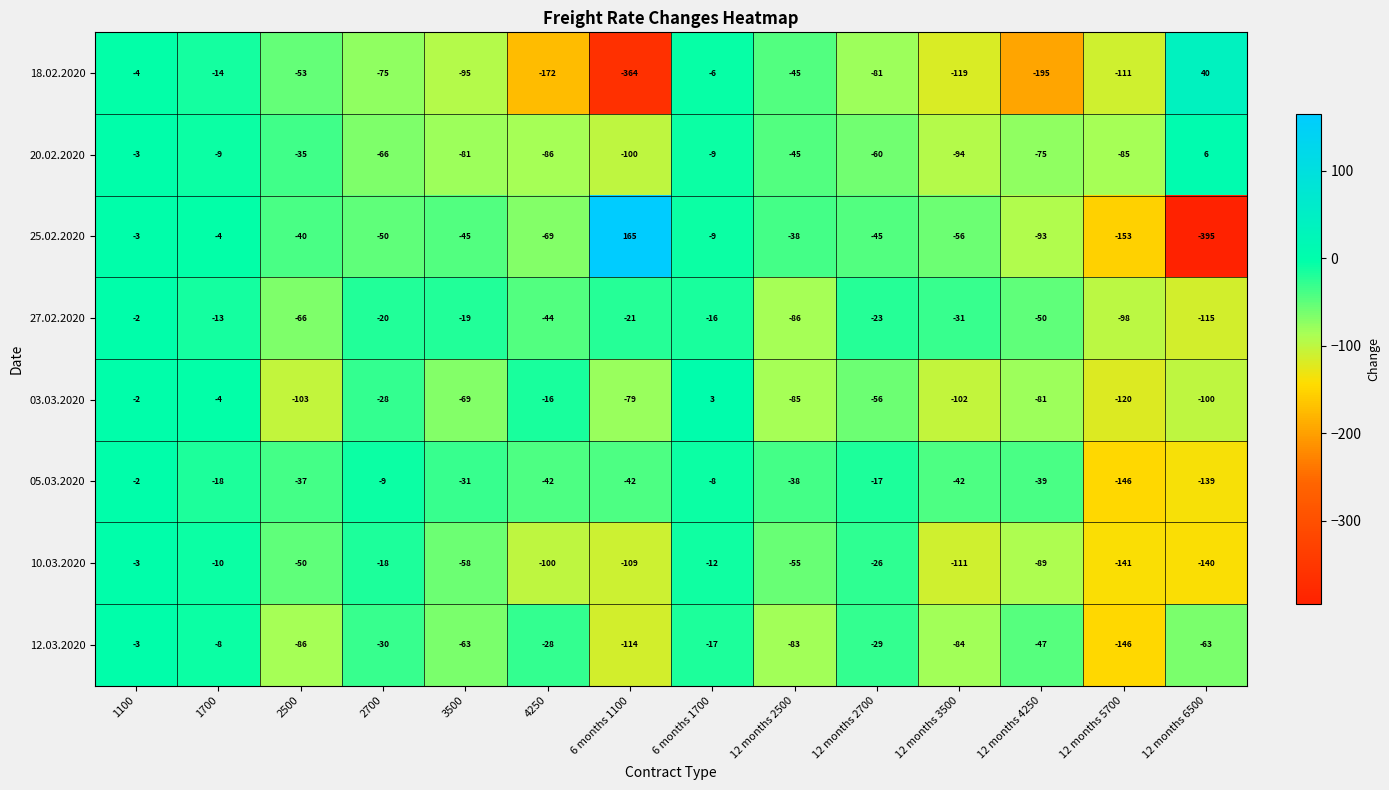

Which label corresponds to the smallest value in the chart?

12 months 6500